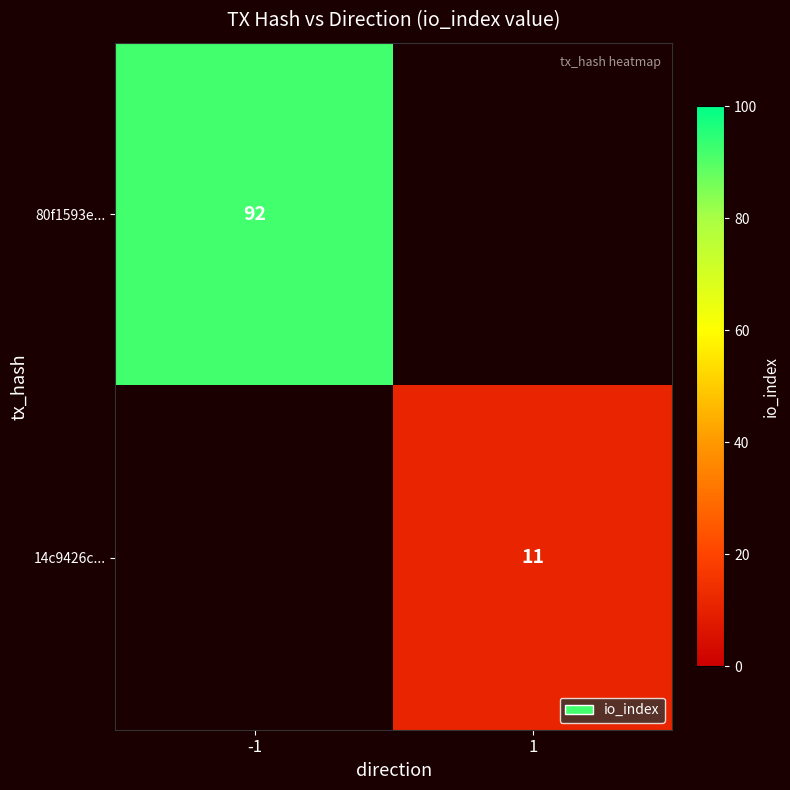

Is the value of 14c9426c... at 1 greater than the value of 80f1593e... at -1?

No